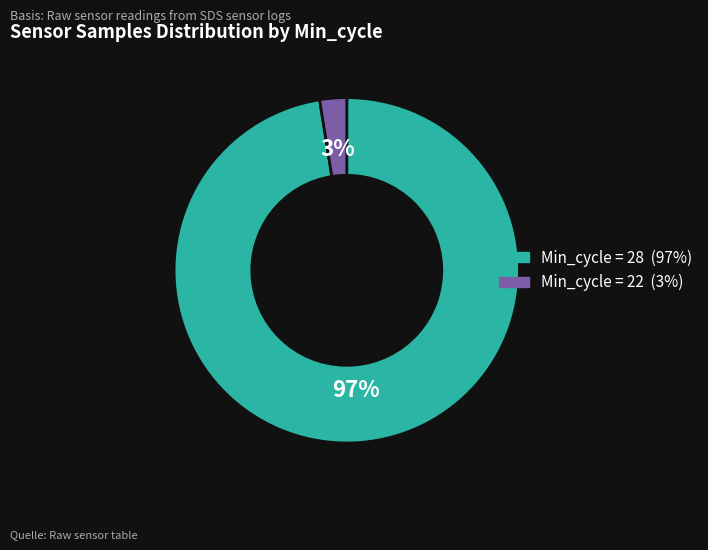

To the nearest percent, what is the average slice percentage?

50%